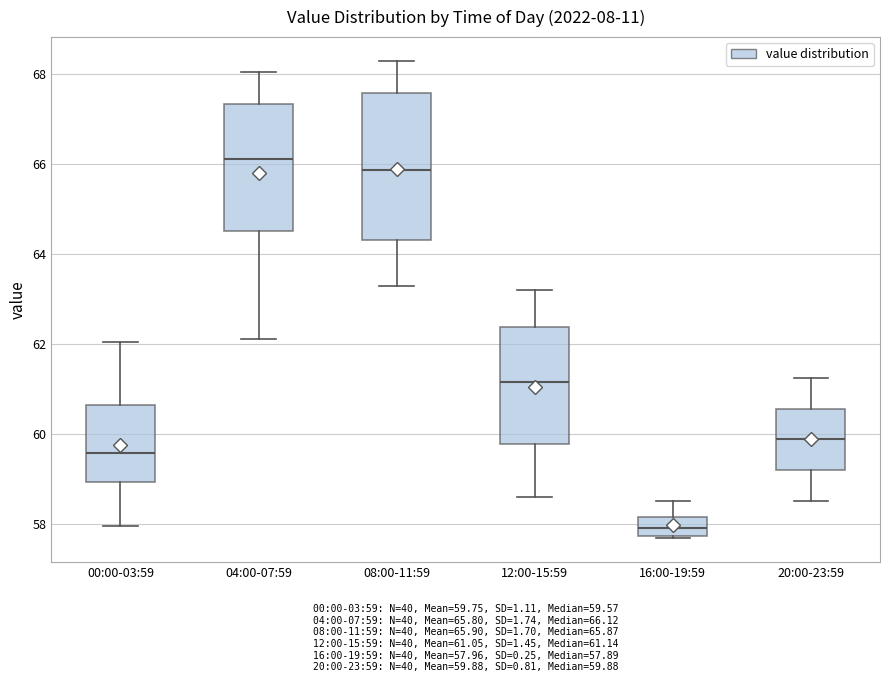

Where is the lower edge of the box for 20:00-23:59 on the y-axis? The values are not printed on the chart, so give them approximately, as read against the axis.

59.2